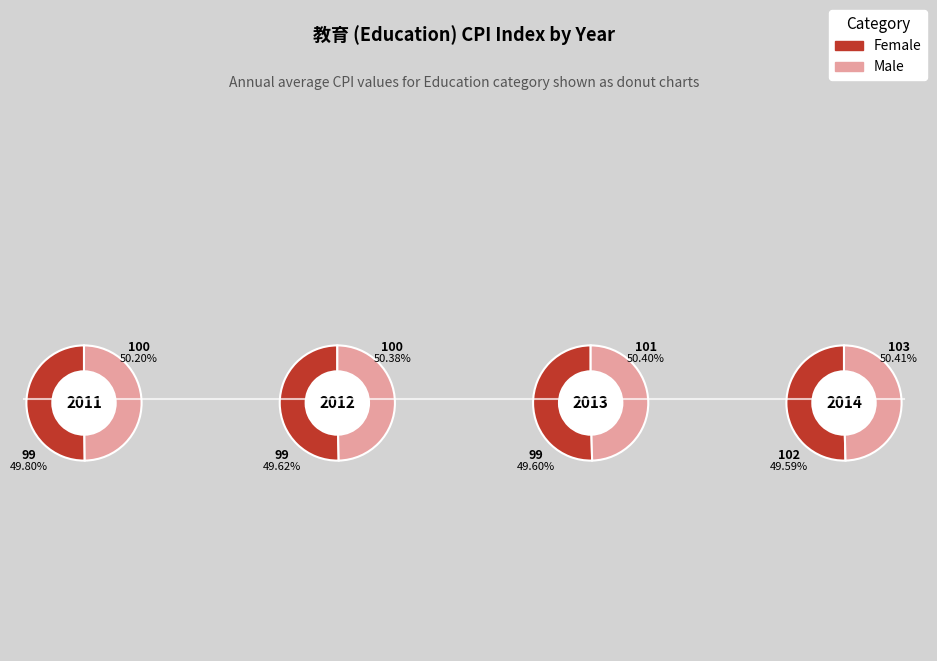

Rank the categories by value from highest to lowest.

2014, 2013, 2012, 2011